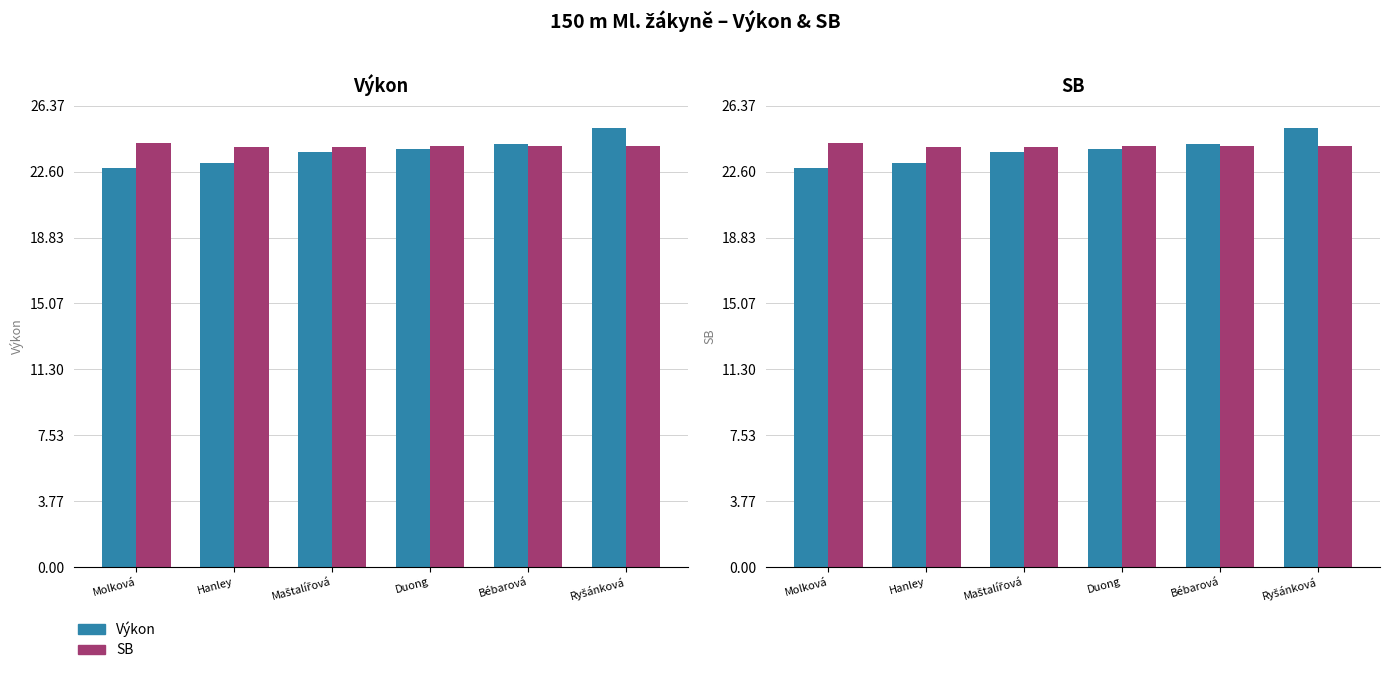

Is it true that Výkon equals 38.5 at Duong?

False